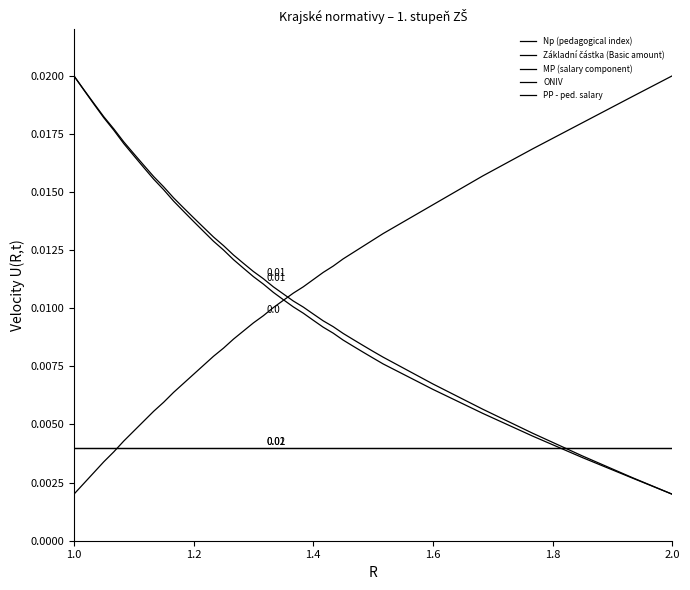

Does the chart display data point markers on the line(s)?

No